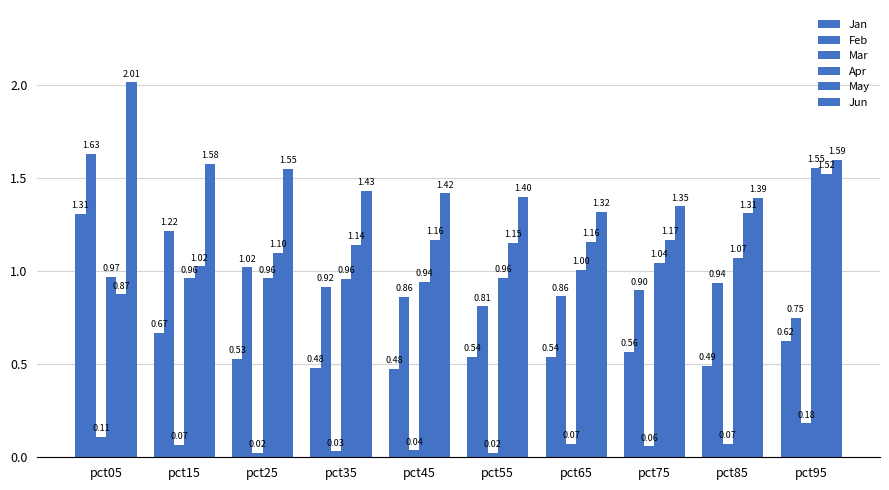

How many data points in May are above 1?

9